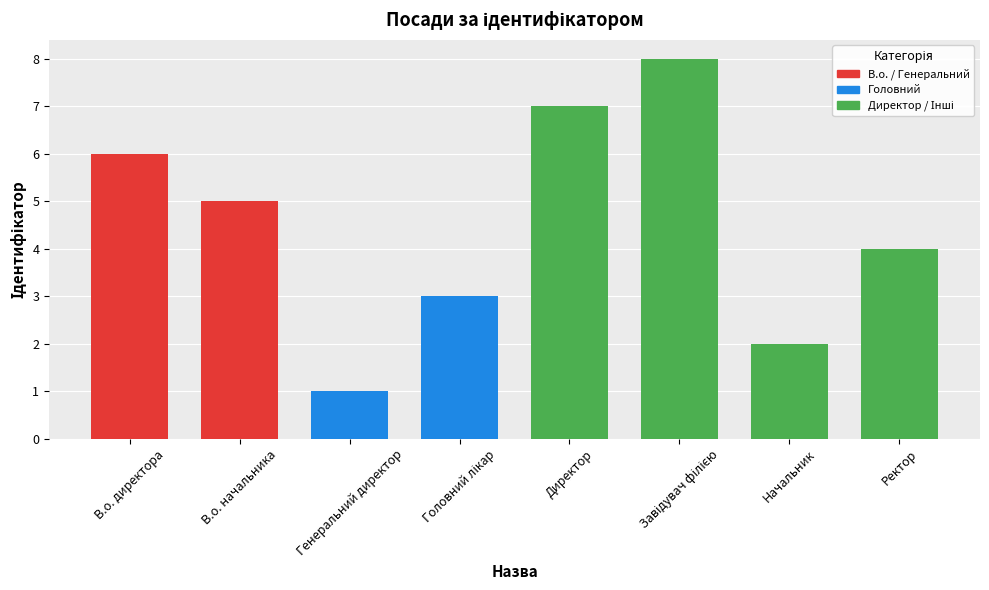

Which has a higher value, Генеральний директор or Директор?

Директор